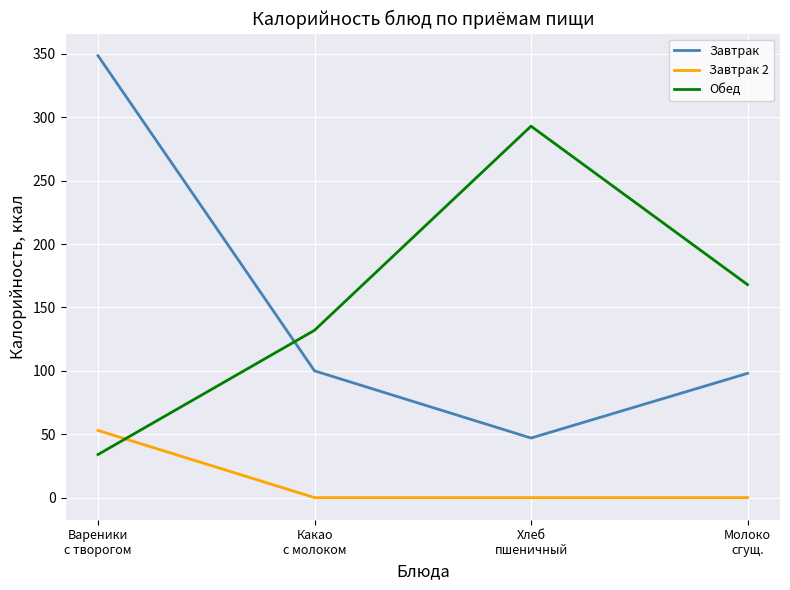

Reading left to right, list all the values displayed in this chart.

Завтрак: 348.6	100.0	47.0	98.0
Завтрак 2: 53.0	0.0	0.0	0.0
Обед: 34.0	132.0	293.0	168.0